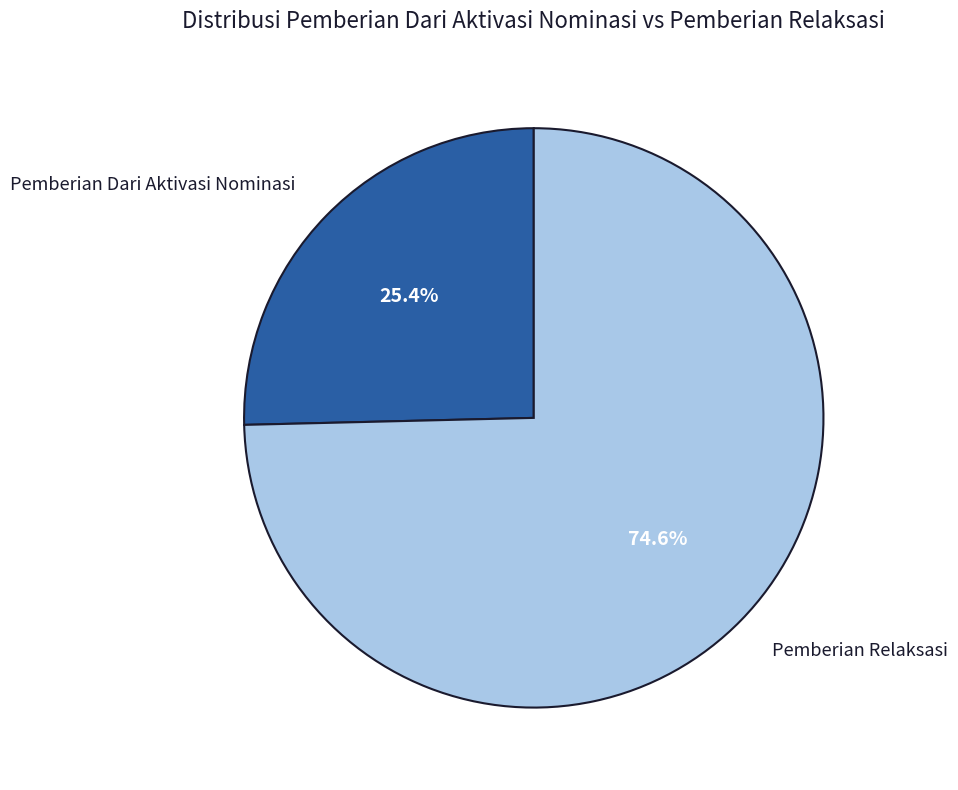

Is there any slice that represents more than half of the pie?

Yes